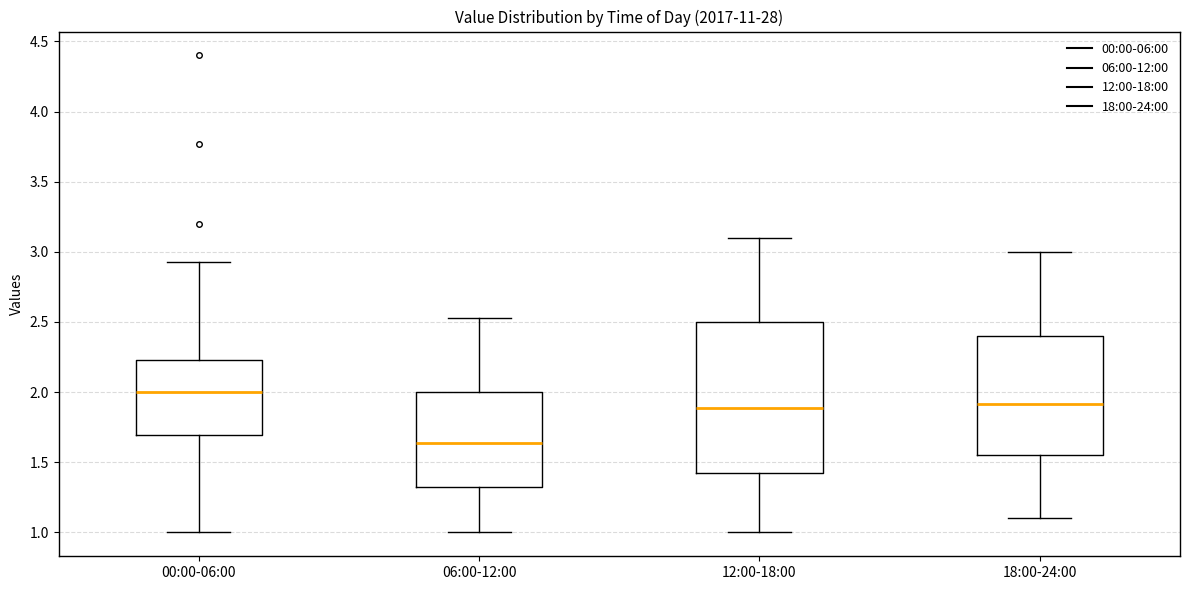

Reading left to right, transcribe this box plot: for each box, give where its median line is, the range the box spans, and where its two whiskers end, as read against the y-axis. The values are not printed on the chart, so give them approximately, as read against the axis.

00:00-06:00: median 2.00, box 1.70 to 2.25, whiskers 1.00 to 2.95
06:00-12:00: median 1.65, box 1.30 to 2.00, whiskers 1.00 to 2.55
12:00-18:00: median 1.90, box 1.40 to 2.50, whiskers 1.00 to 3.10
18:00-24:00: median 1.90, box 1.55 to 2.40, whiskers 1.10 to 3.00